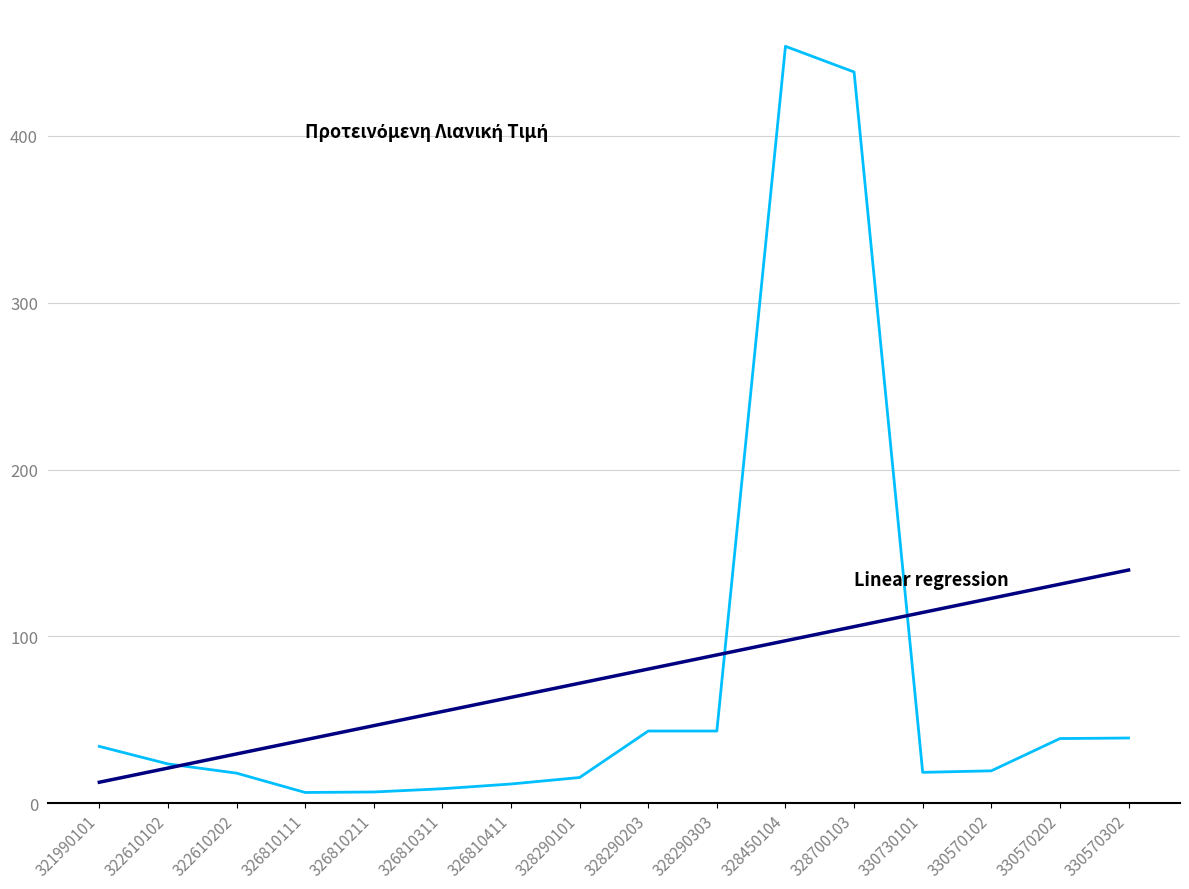

What is the total value across all series at 328290203?

123.6